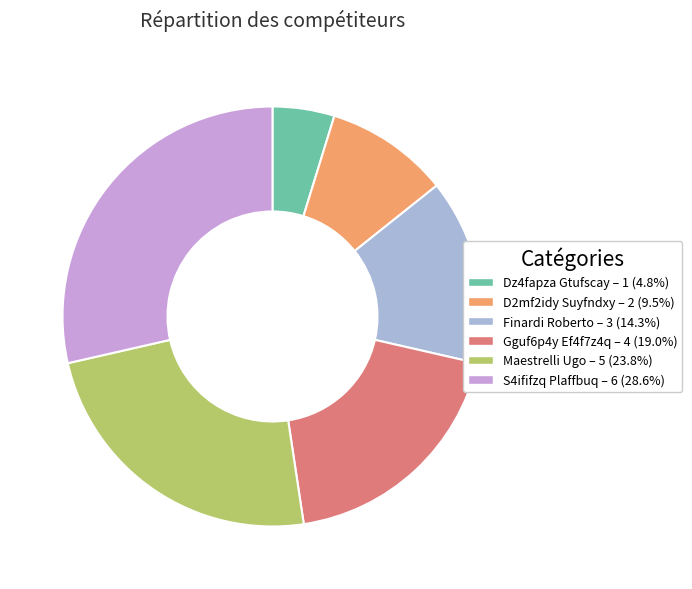

Combined, do Gguf6p4y Ef4f7z4q – 4 (19.0%) and Finardi Roberto – 3 (14.3%) account for over 50%?

No